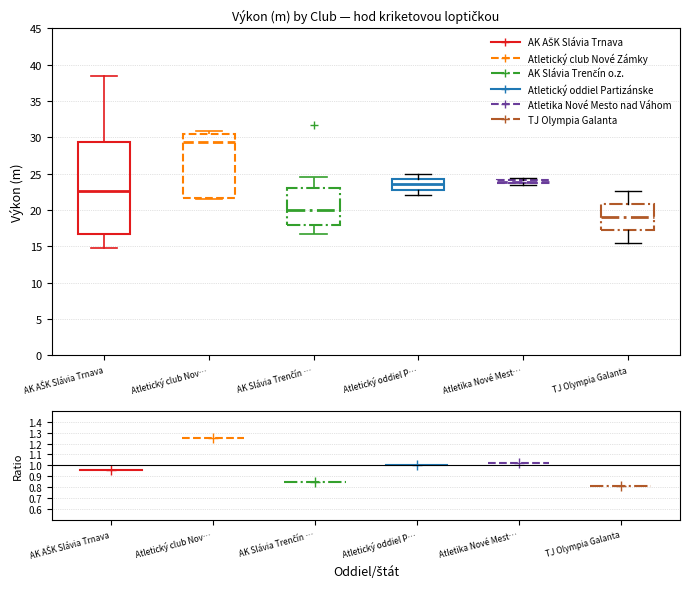

Where does the upper whisker of the box for Atletický oddiel P… end on the y-axis? The values are not printed on the chart, so give them approximately, as read against the axis.

25.0